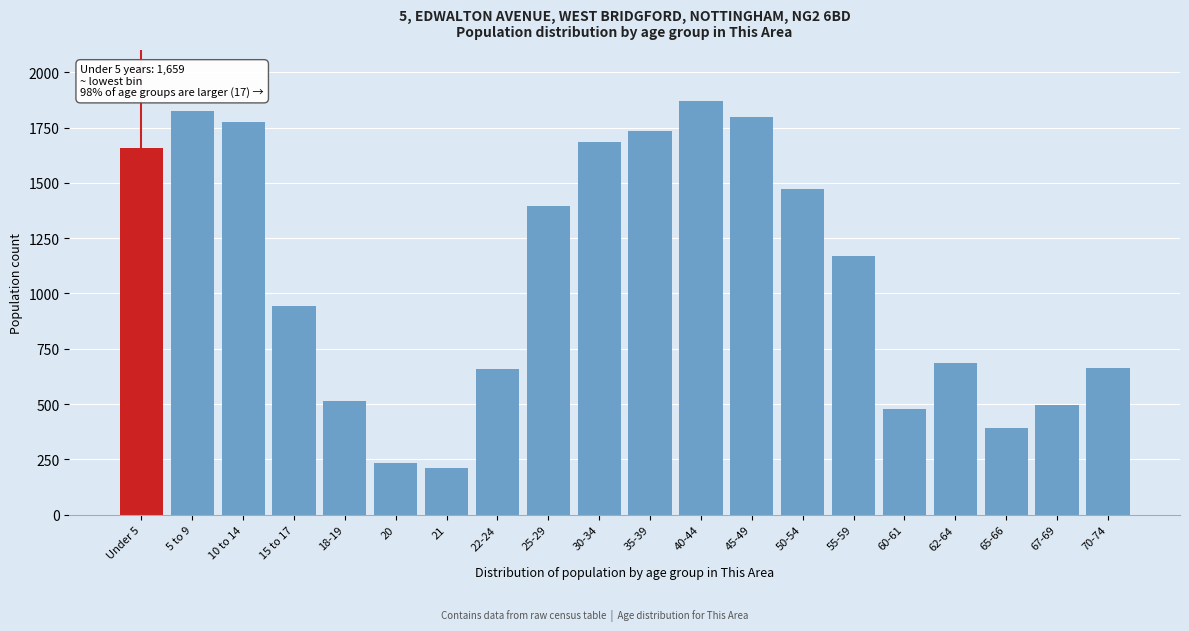

What is the maximum value shown in the chart?

1868